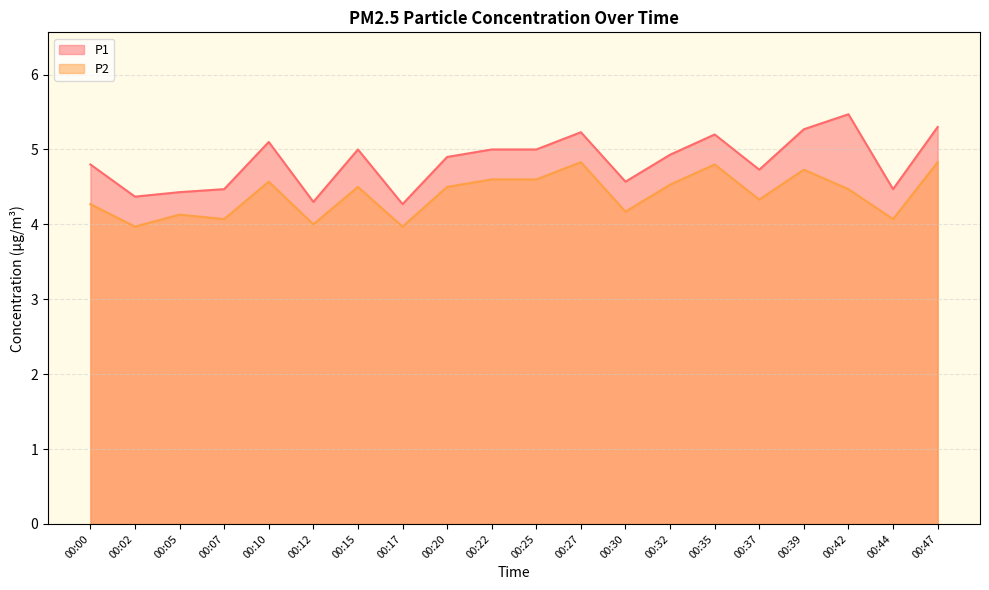

Where does the P2 series first go above 4?

00:00